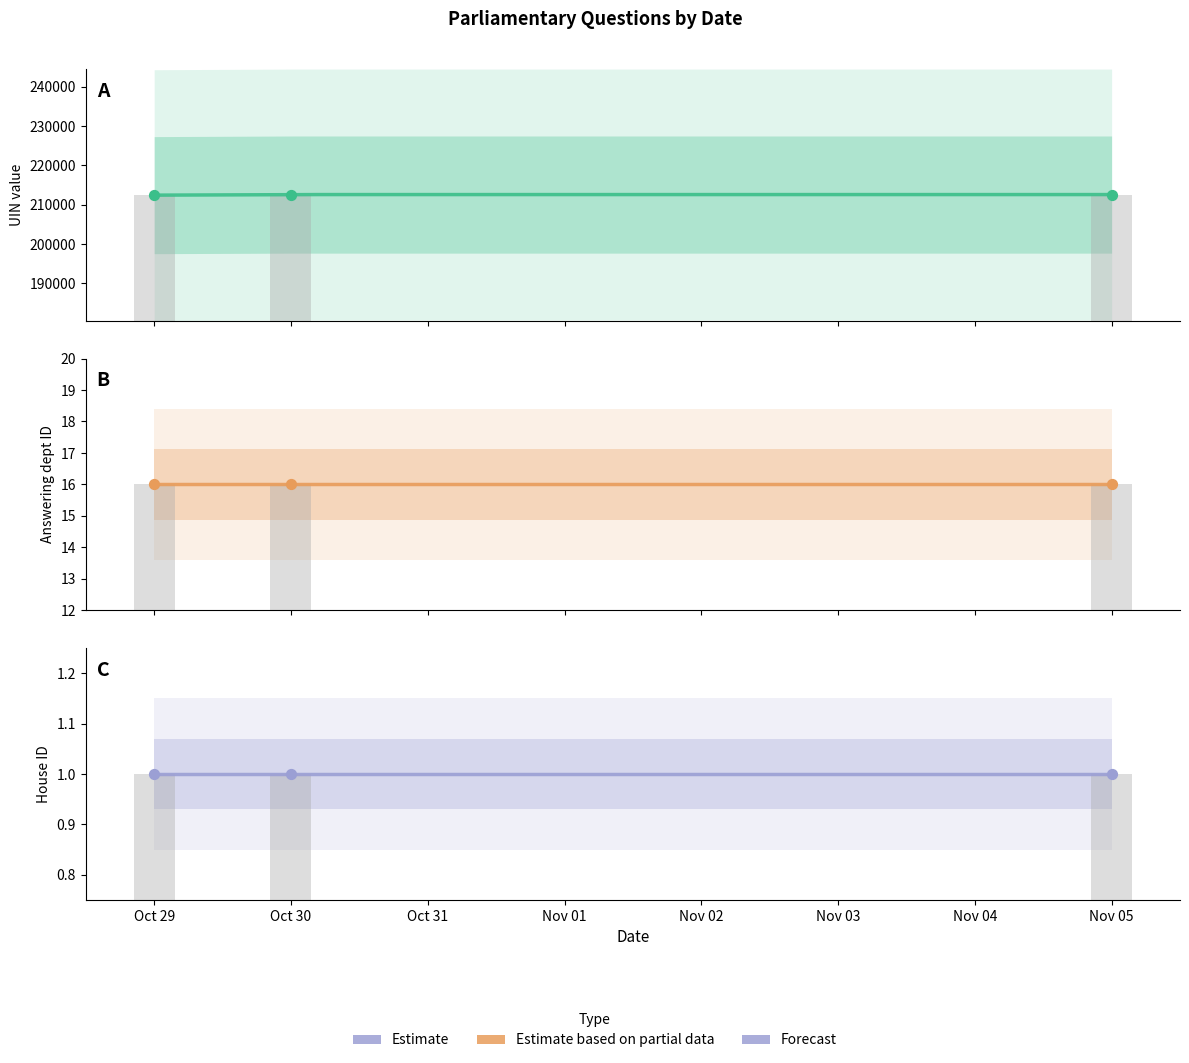

At which category is the sum across all series the highest?

2014-11-05